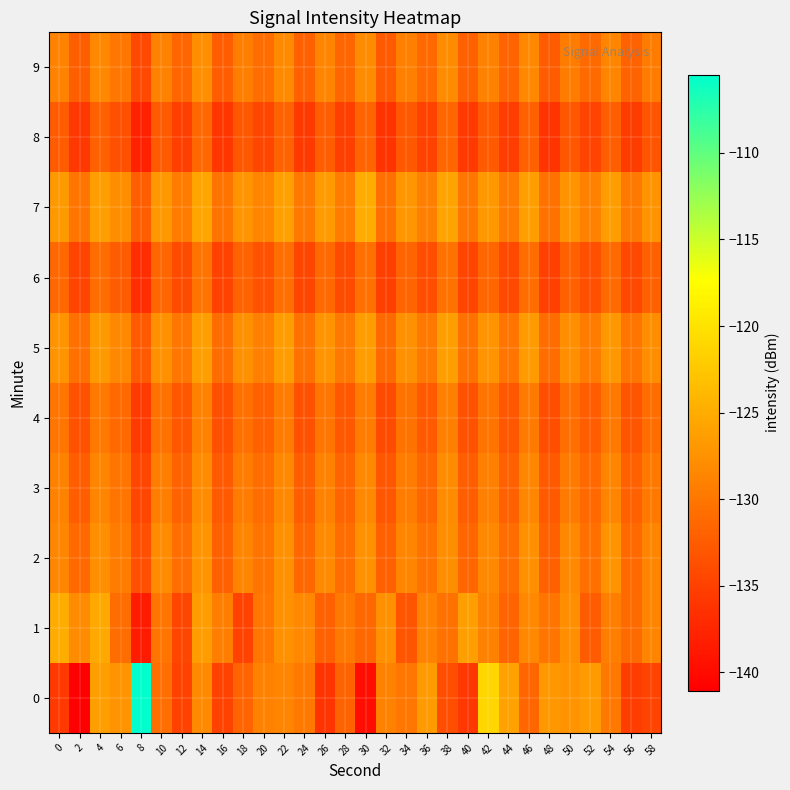

What is the difference between the highest and lowest values at 48?

9.2